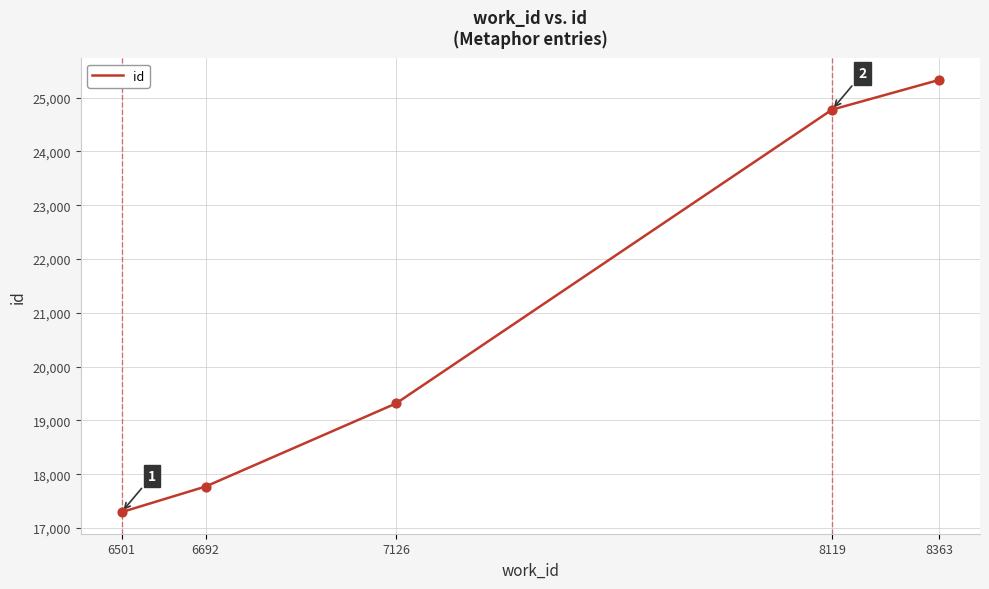

What is the change in value from 7126 to 8119?

+5459